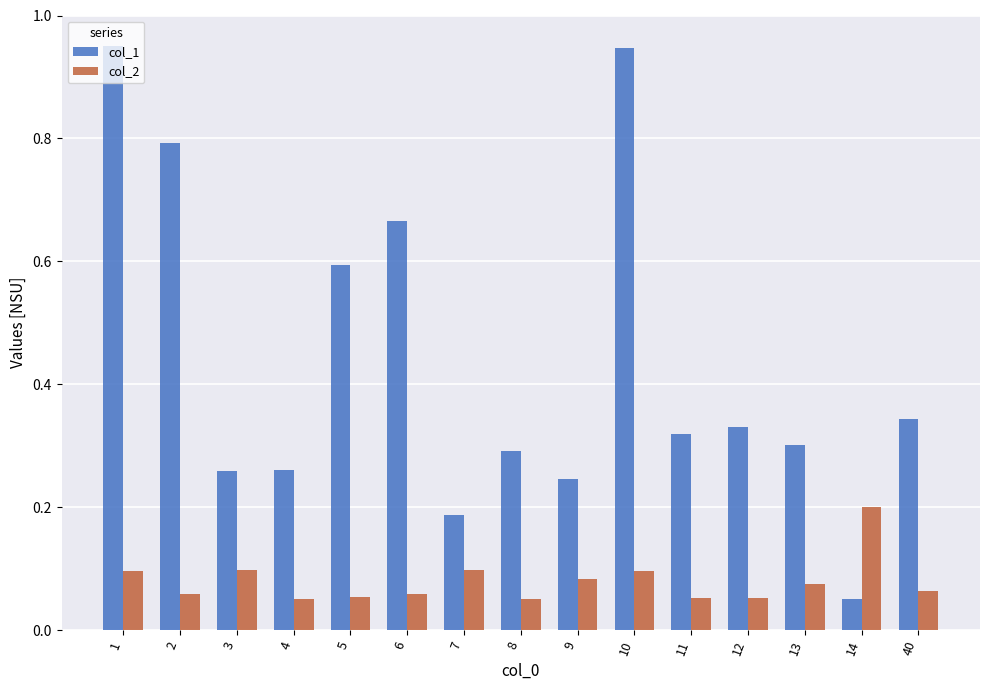

What is the sum of the col_1 values at 10 and 6?

1.6